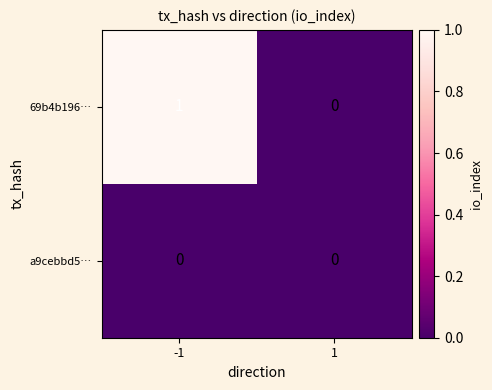

Reading left to right, transcribe all the data shown in this chart.

69b4b196…: 1	0
a9cebbd5…: 0	0